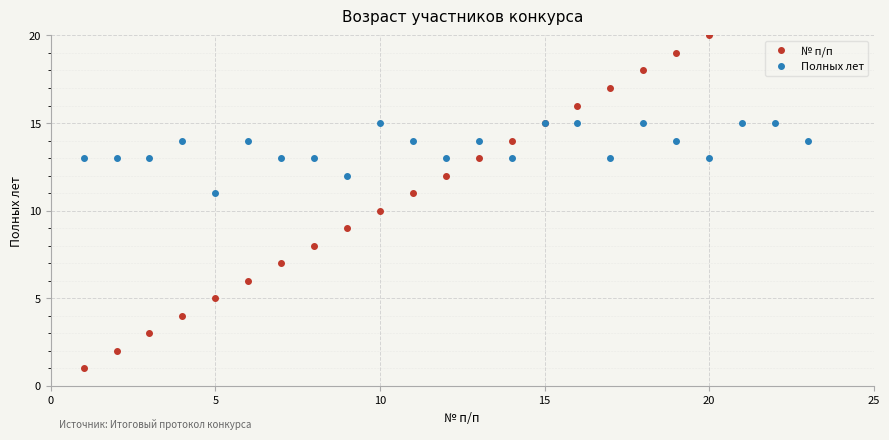

What is the greatest value displayed?

23